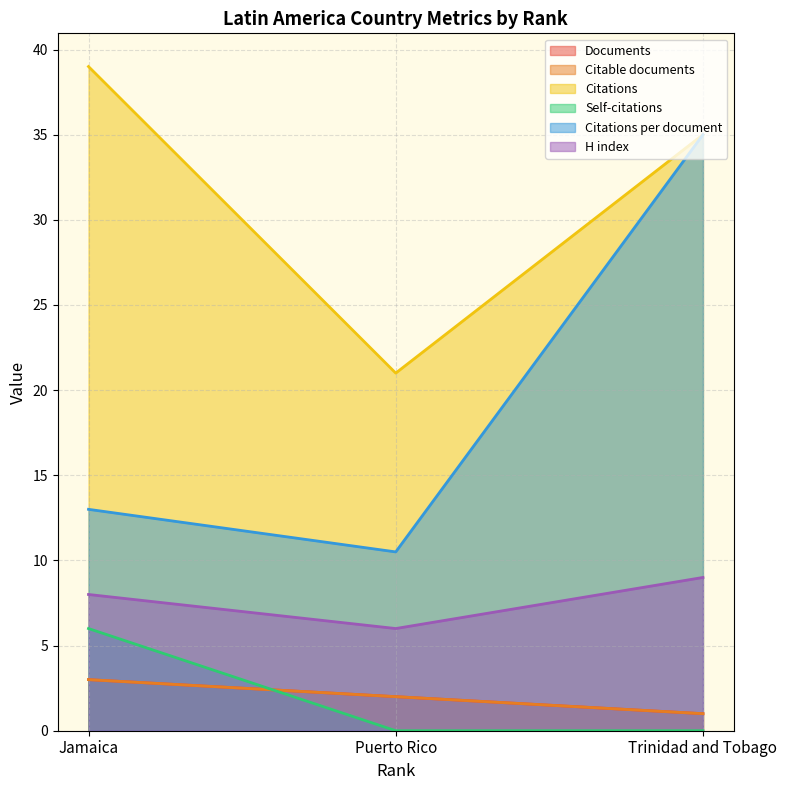

Which category has the lowest value across all series?

Puerto Rico